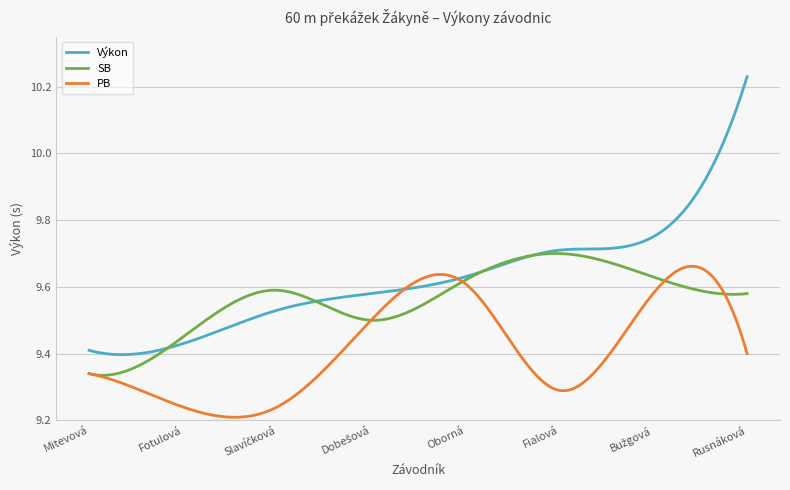

Which series has the largest range (max minus min)?

Výkon